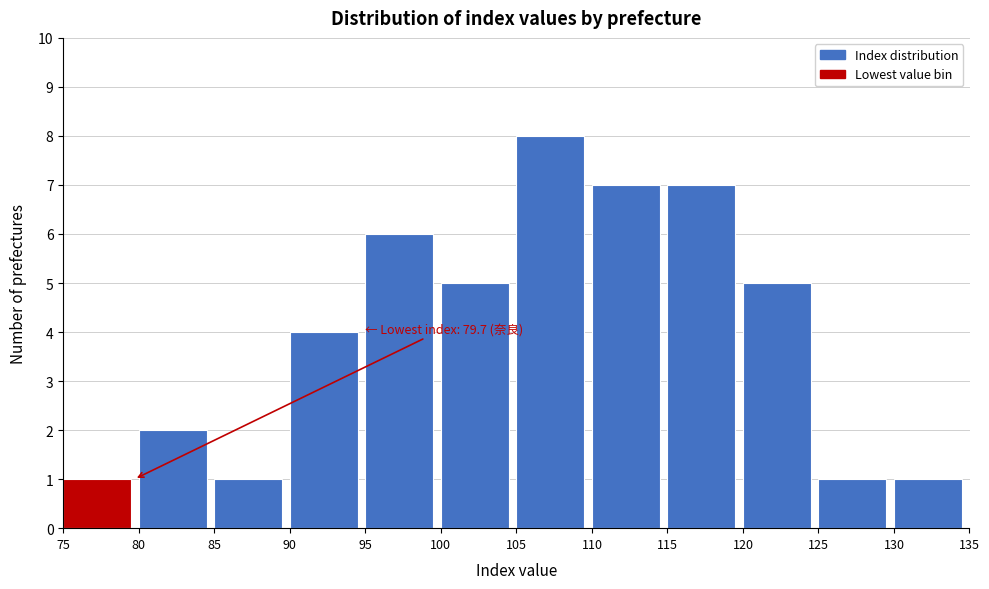

Over which range of the x-axis is the bar tallest?

105 to 110